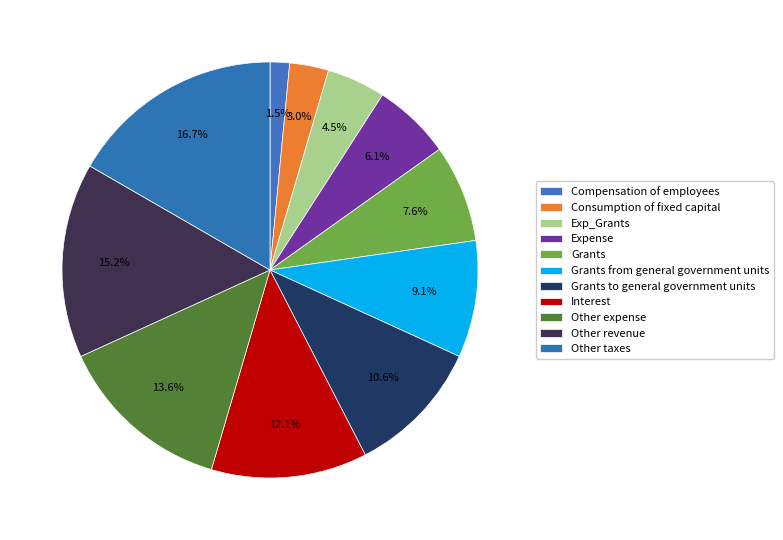

How many segments does this pie chart have?

11